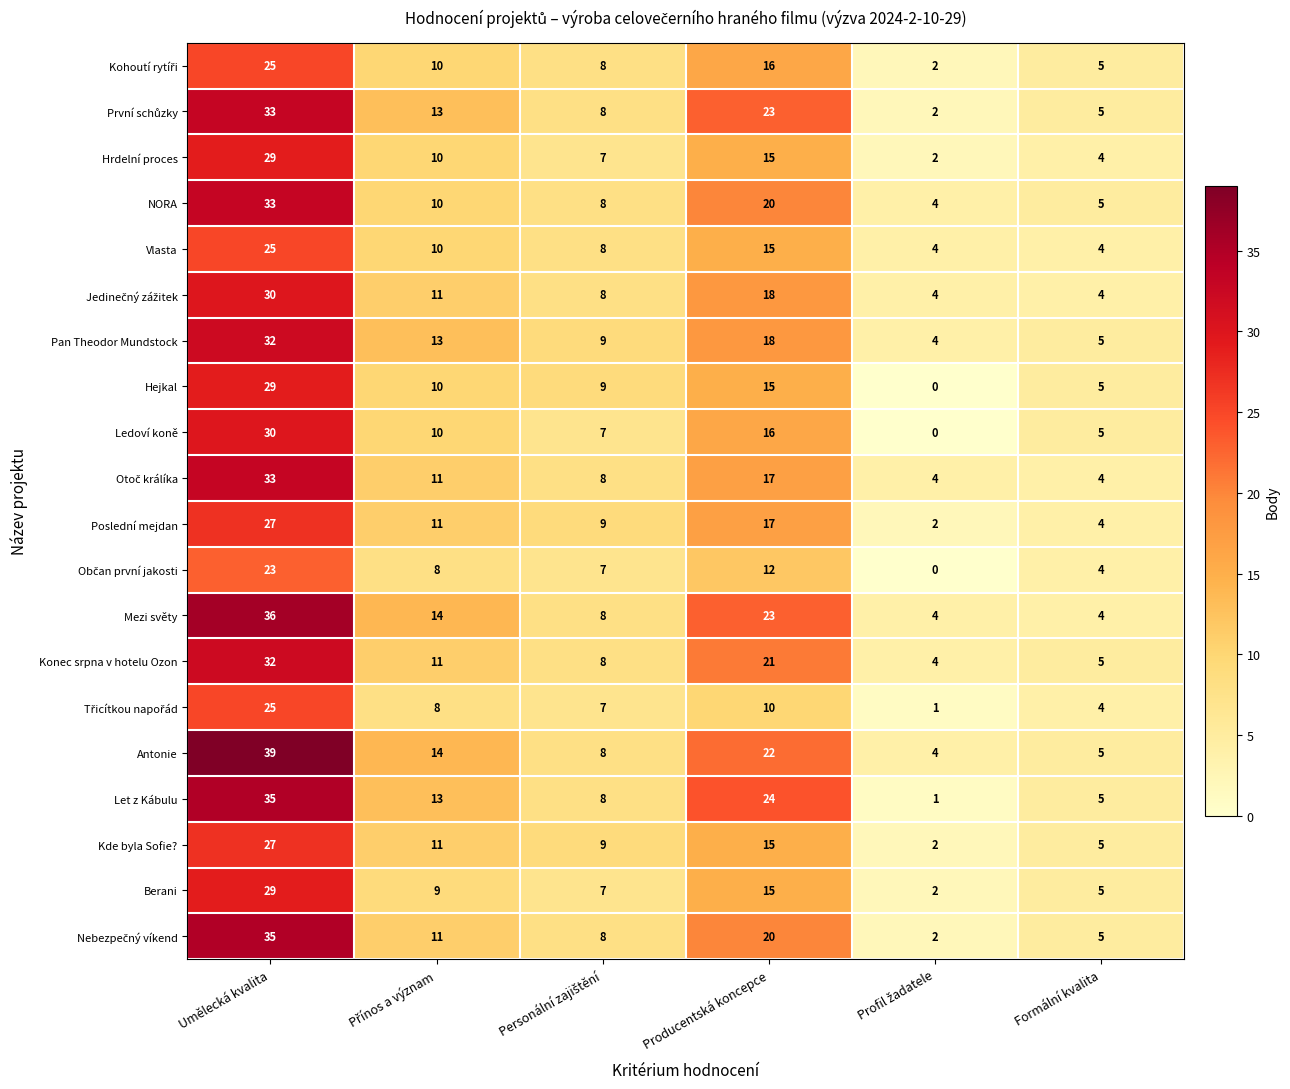

What is the difference between the maximum and second lowest values in the Hrdelní proces series?

25